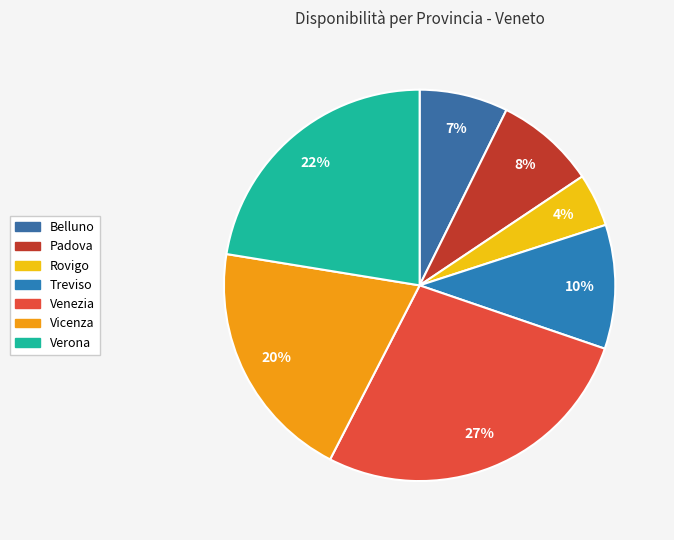

How many segments does this pie chart have?

7